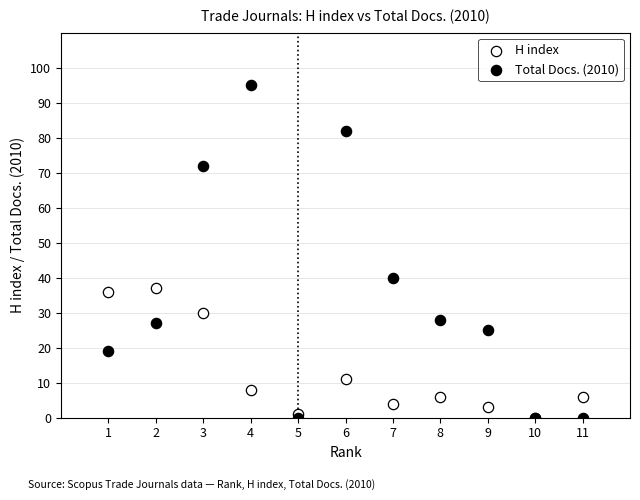

Which series has the largest Y range (max minus min)?

Total Docs. (2010)